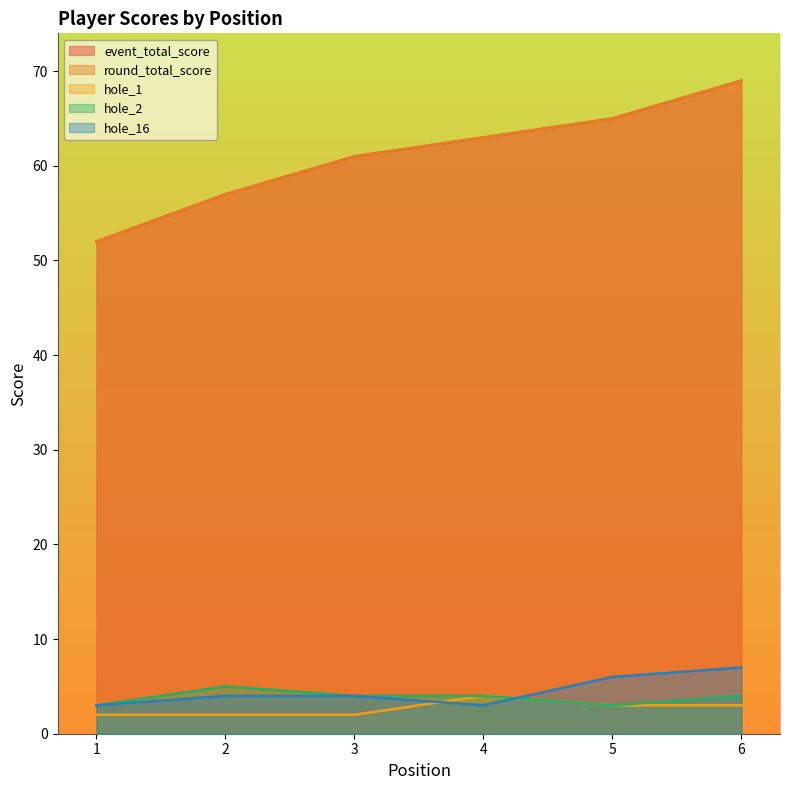

Between 3 and 4, which series saw the biggest shift?

event_total_score